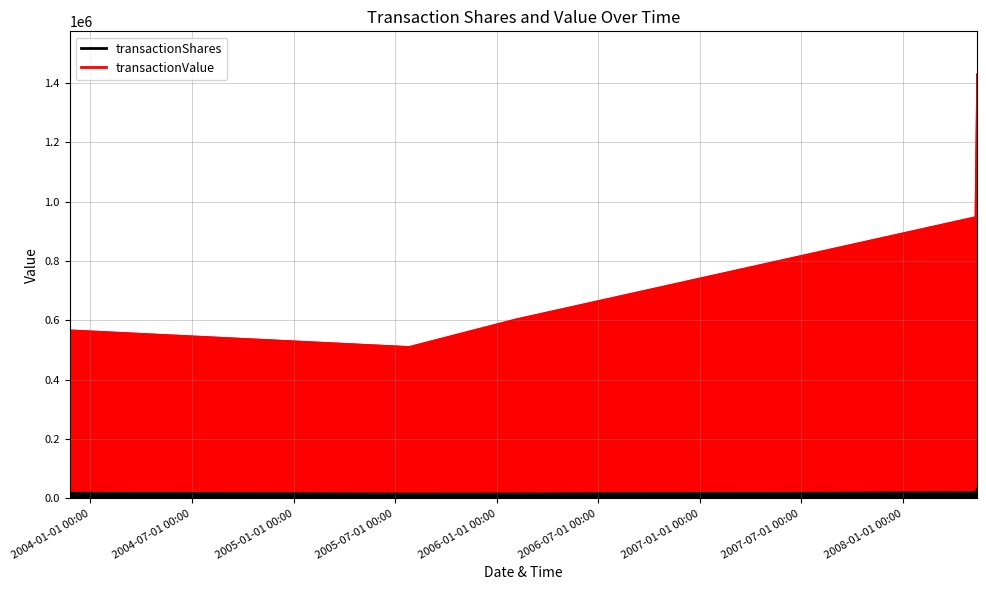

What is the average value of the transactionShares series?

21629